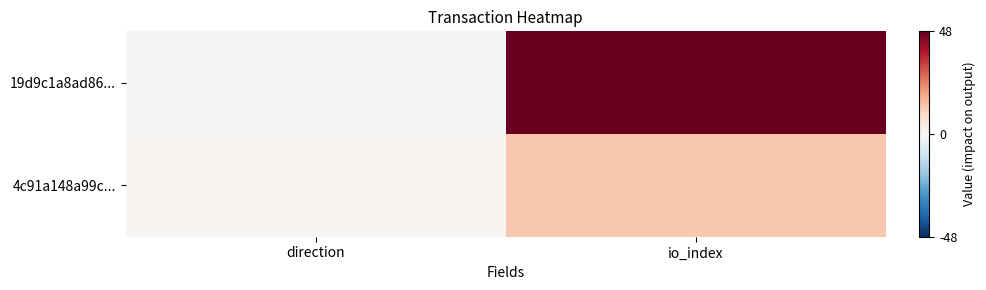

Rank the series by their maximum value, from highest to lowest.

19d9c1a8ad86..., 4c91a148a99c...